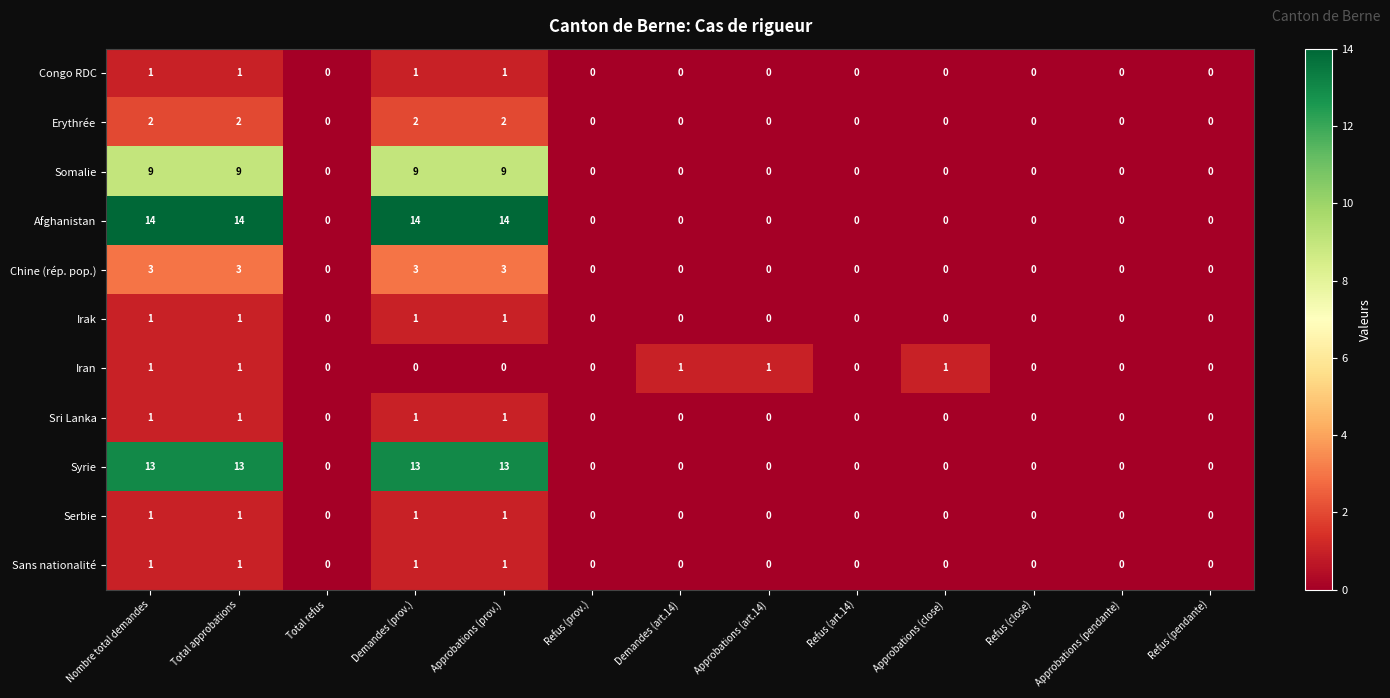

Which series has the largest total across all categories?

Afghanistan